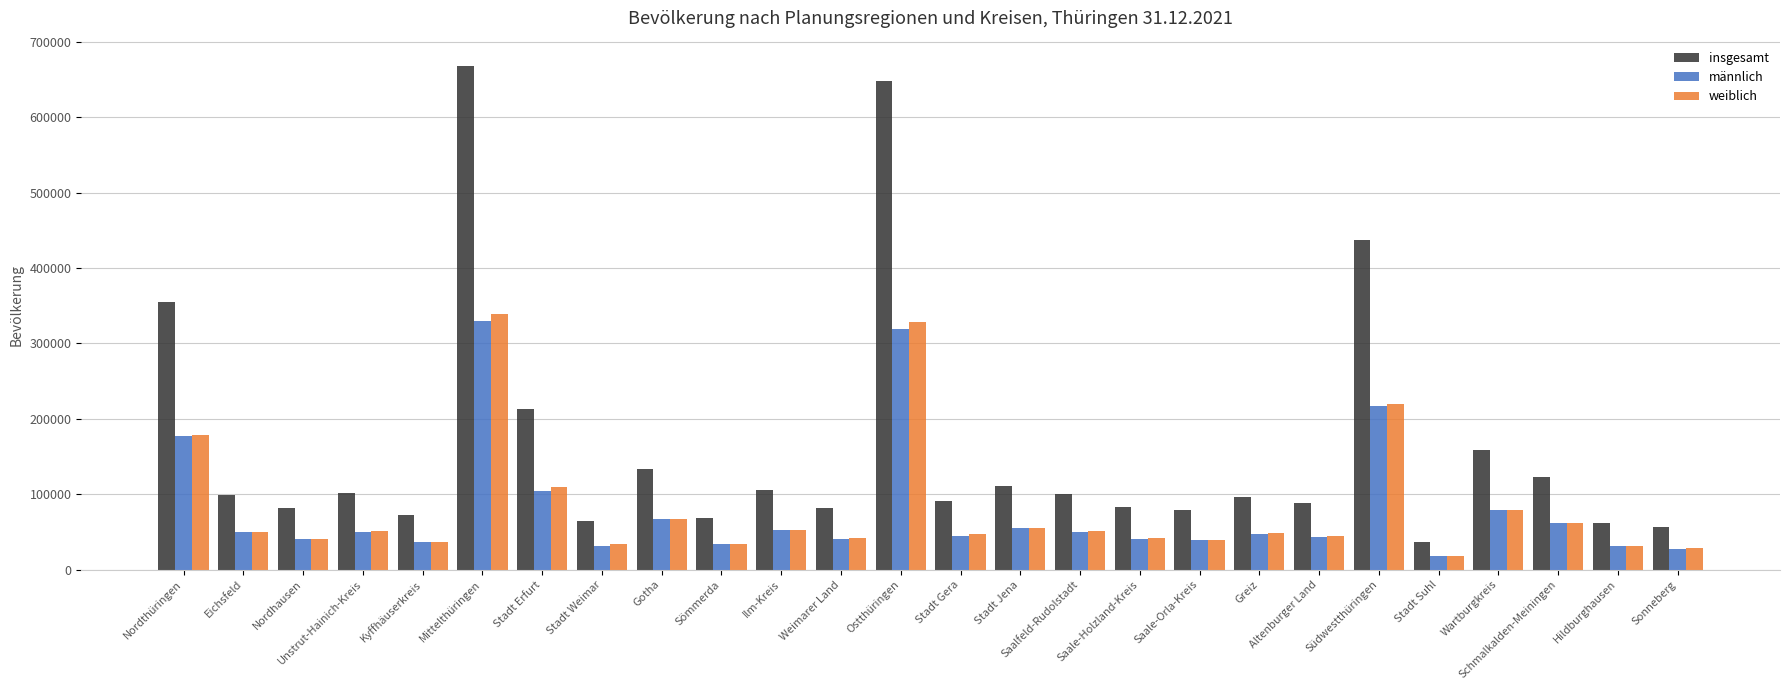

Which category has the lowest value in the insgesamt series?

Stadt Suhl